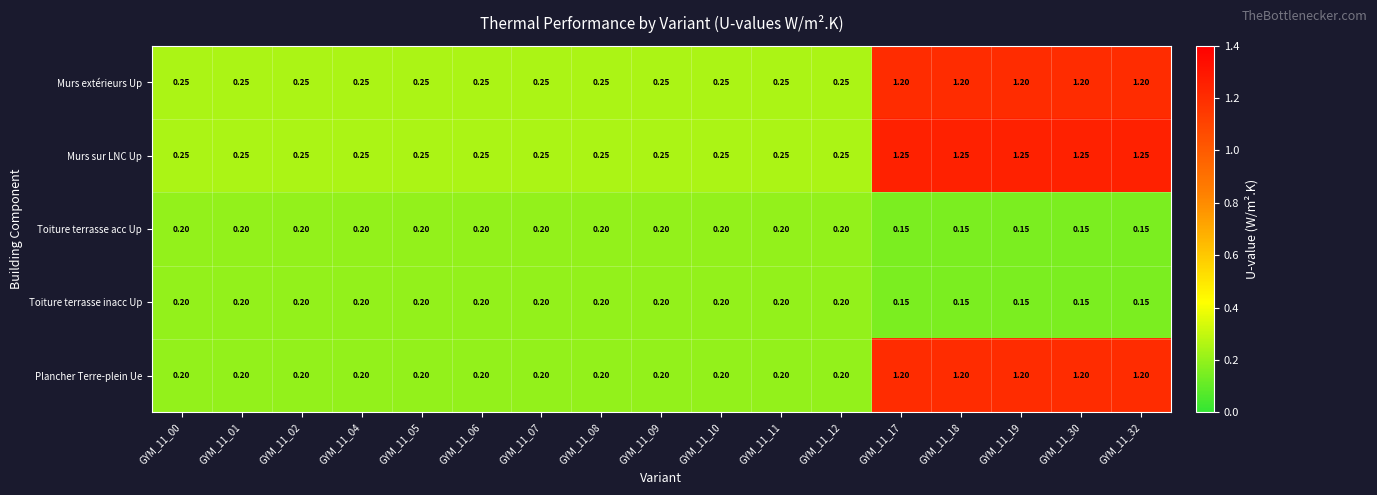

Which series has the largest total across all categories?

Murs sur LNC Up